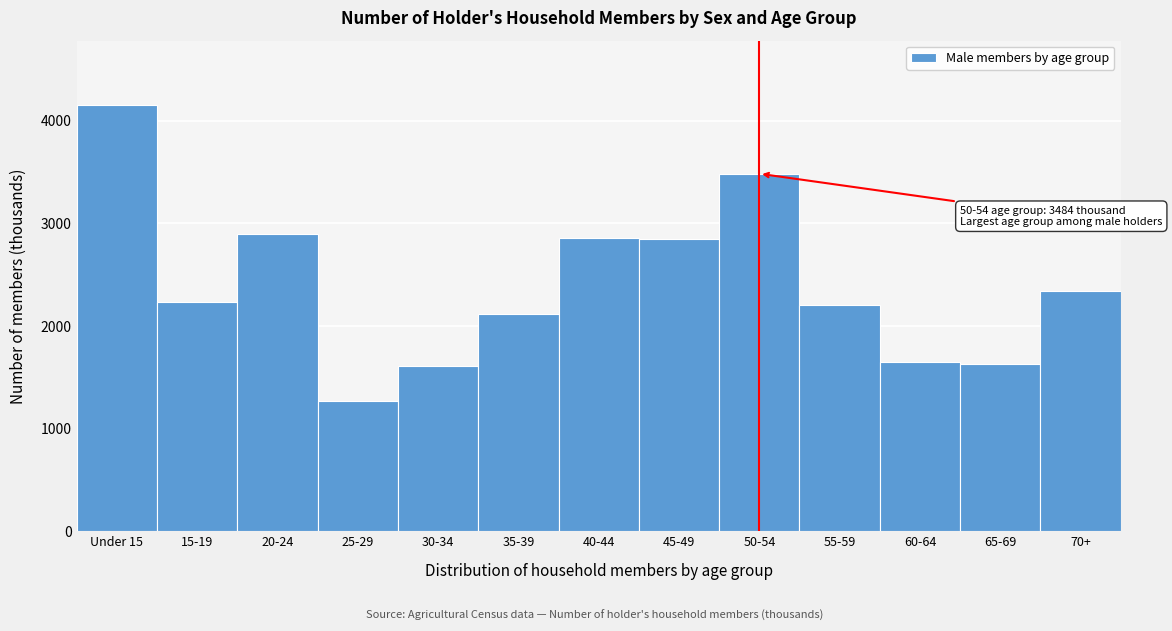

Which label corresponds to the largest value in the chart?

Under 15